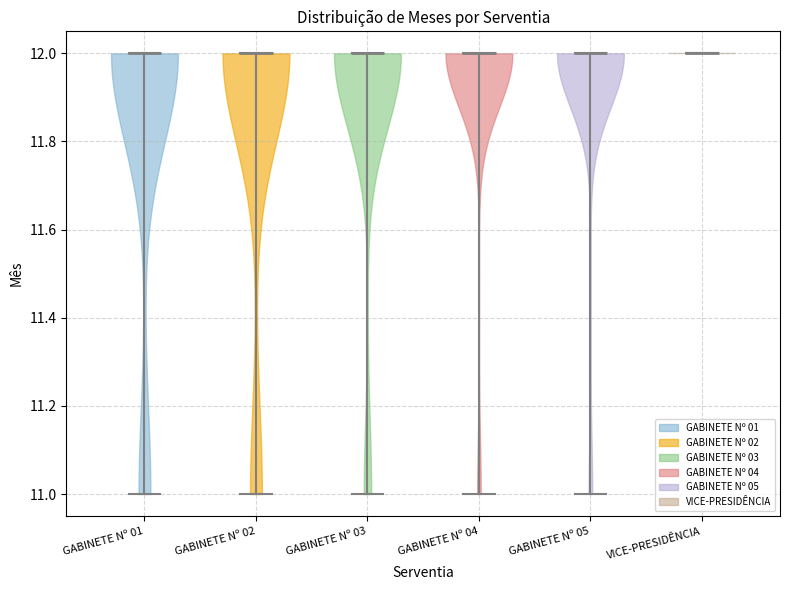

What is the lowest point the violin for GABINETE Nº 03 reaches on the y-axis? The values are not printed on the chart, so give them approximately, as read against the axis.

11